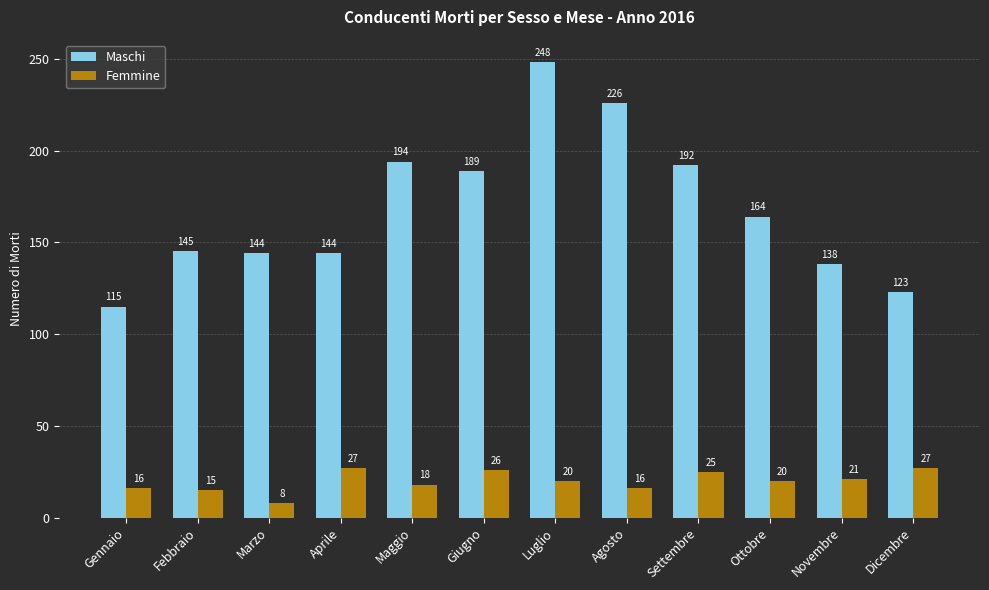

How many distinct data groups are displayed?

2